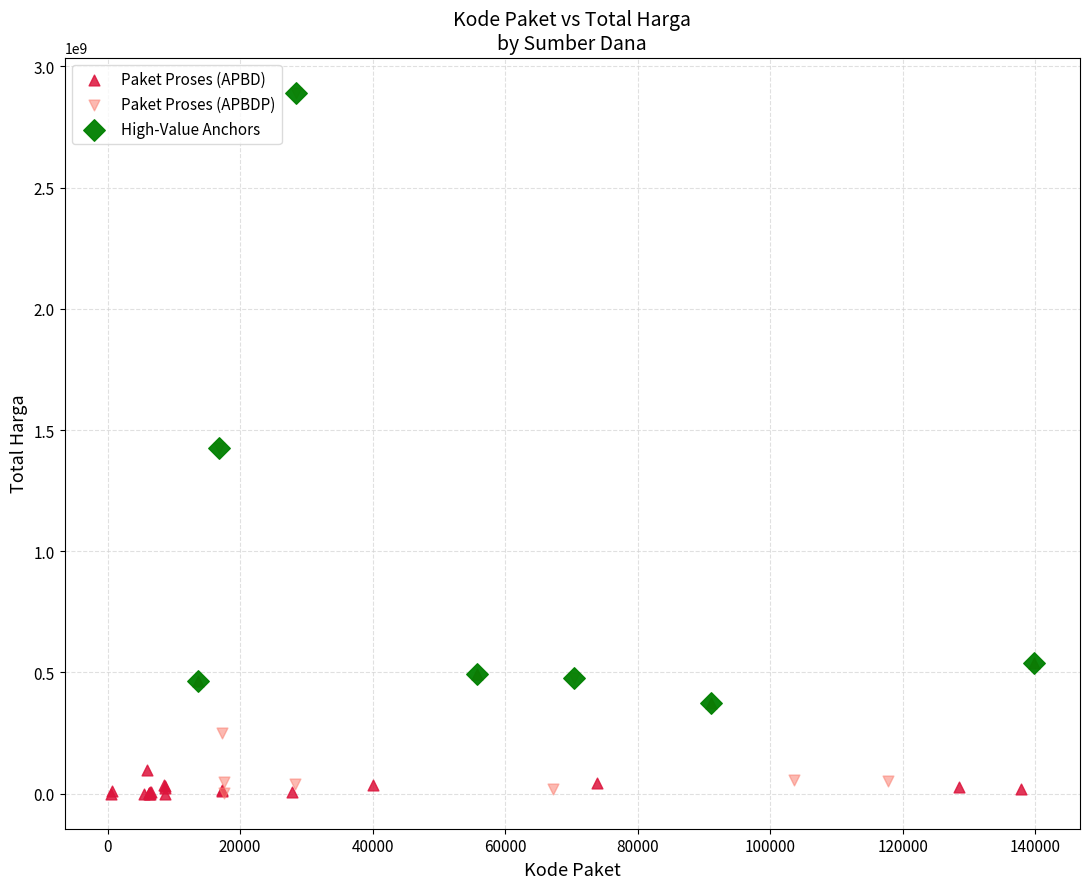

Which series has the widest spread of Y values?

Paket Proses (APBDP)